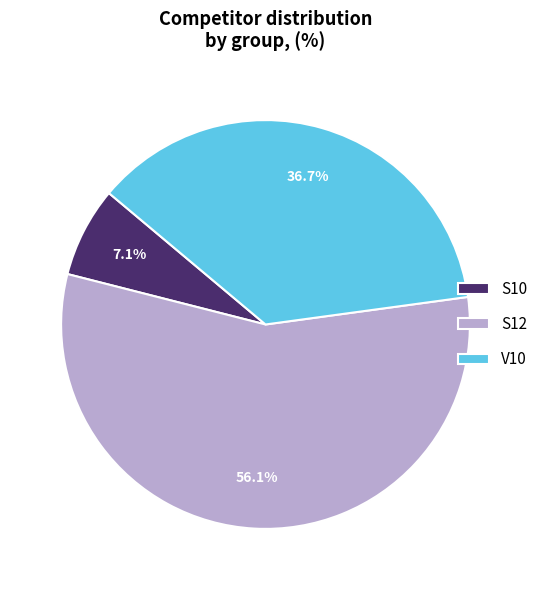

What is the largest slice in the pie chart?

S12